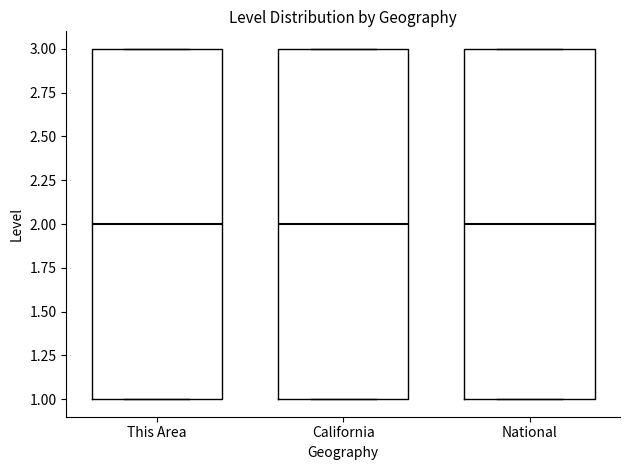

Reading left to right, transcribe this box plot: for each box, give where its median line is, the range the box spans, and where its two whiskers end, as read against the y-axis. The values are not printed on the chart, so give them approximately, as read against the axis.

This Area: median 2, box 1 to 3, whiskers 1 to 3
California: median 2, box 1 to 3, whiskers 1 to 3
National: median 2, box 1 to 3, whiskers 1 to 3